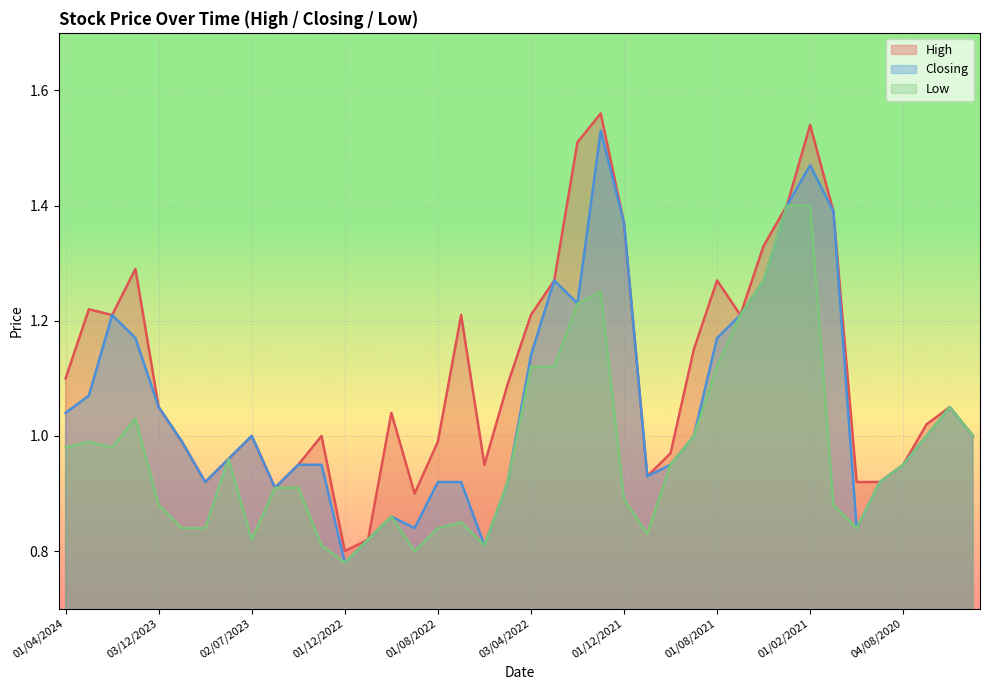

What is the greatest value displayed?

1.6